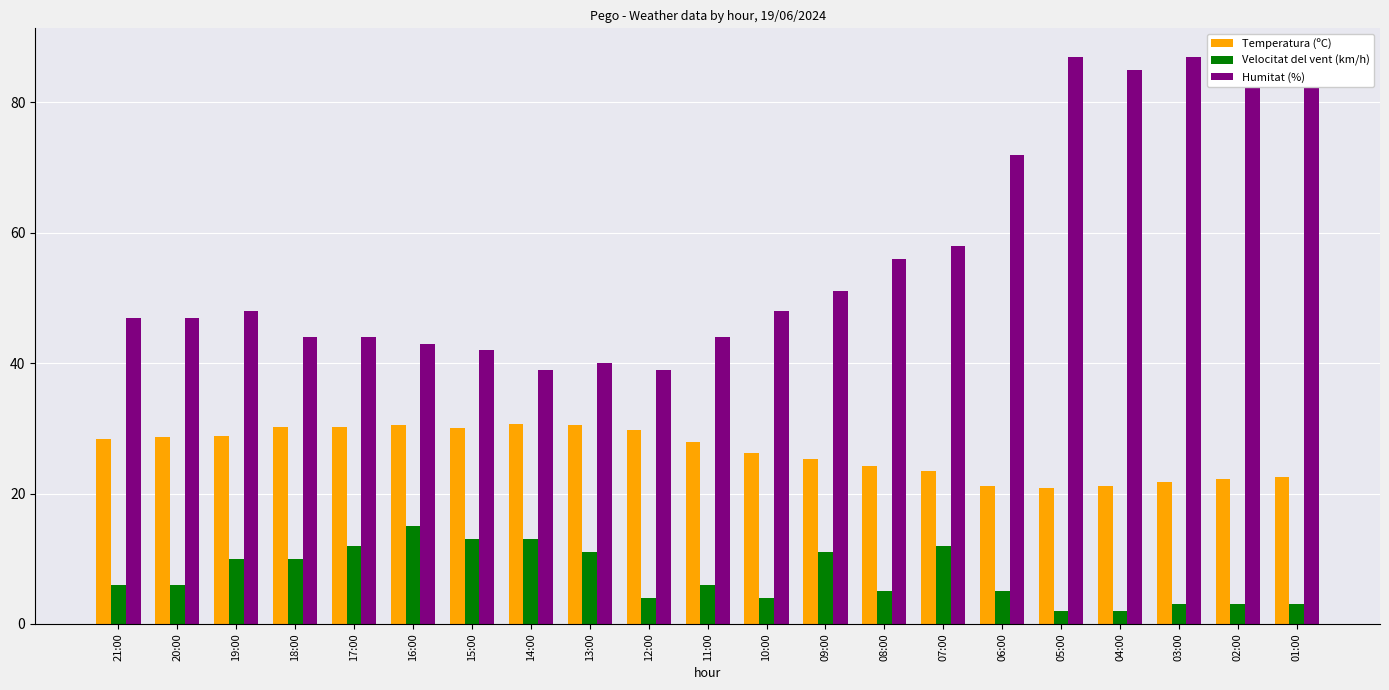

What is the minimum value shown in the chart?

2.0